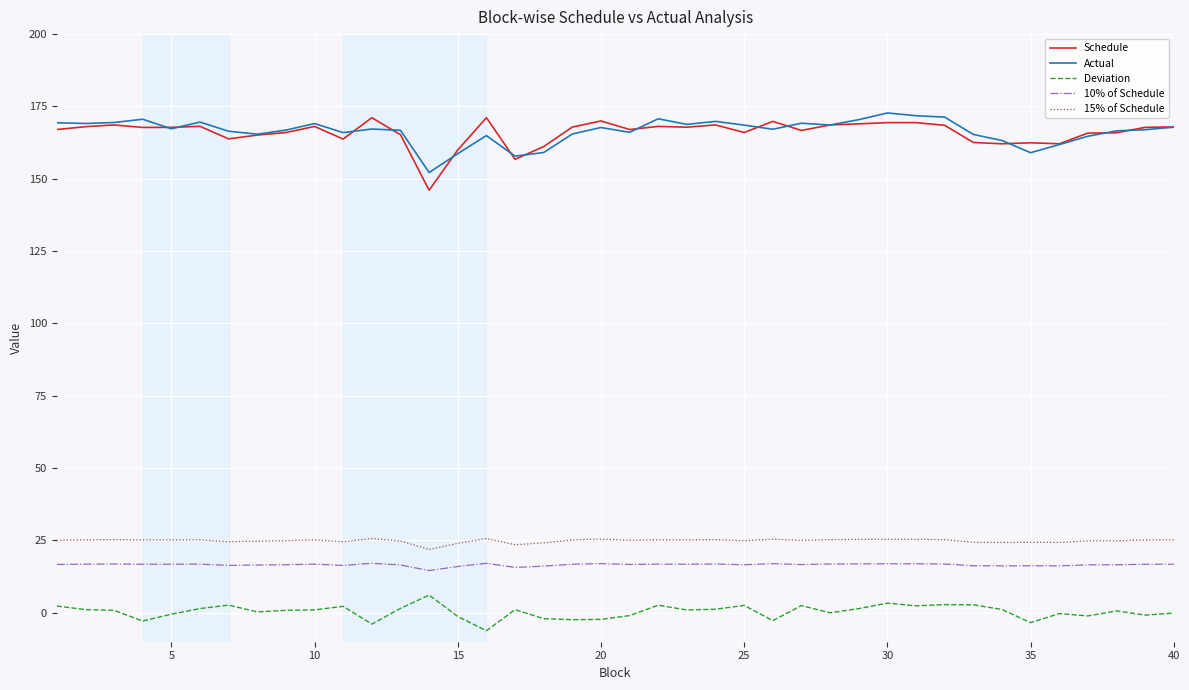

Which series has the largest range (max minus min)?

Schedule